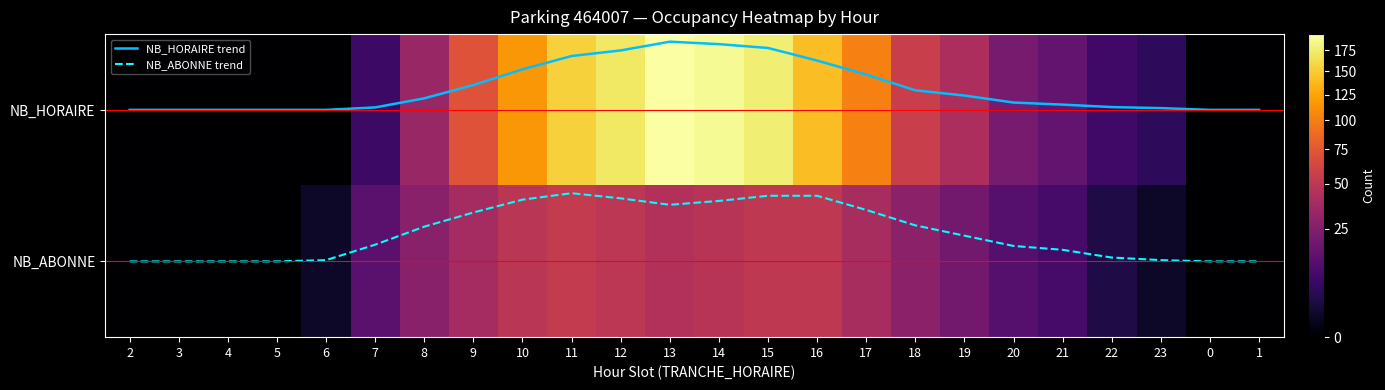

True or false: NB_HORAIRE trend has a value of -0.1 at 21.

False